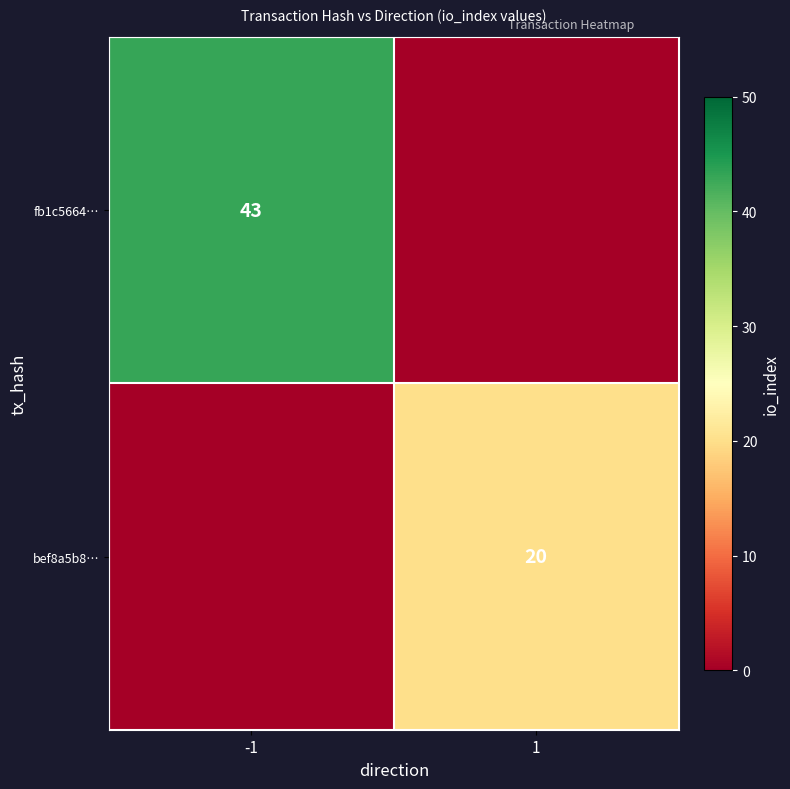

The bef8a5b8… series shows 20 at 1. True or false?

True